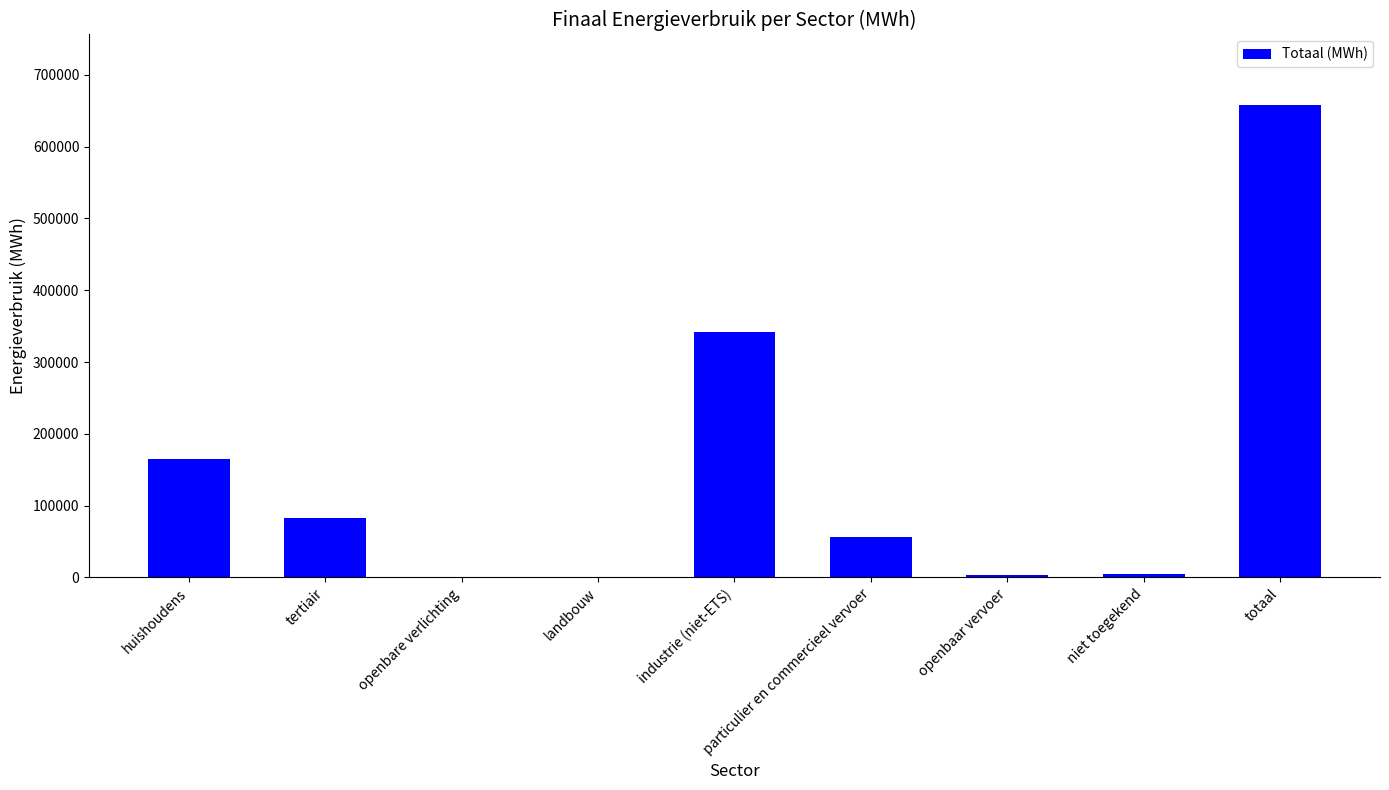

True or false: the data shows 249054.7 at huishoudens.

False